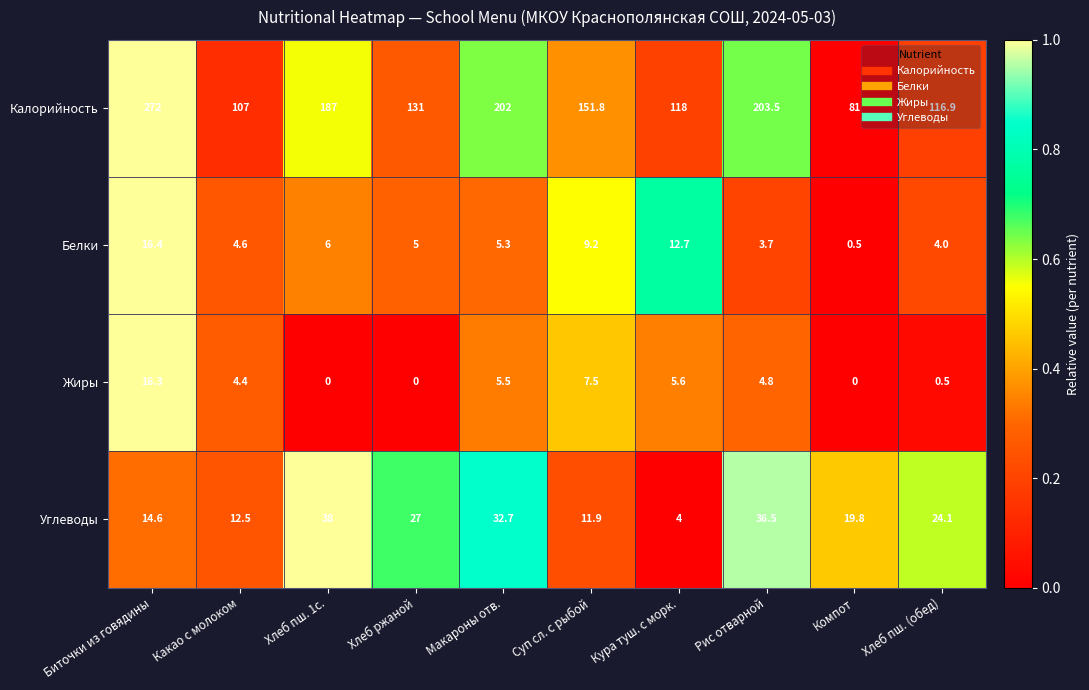

Rank the series at Хлеб ржаной from highest to lowest value.

Калорийность, Углеводы, Белки, Жиры